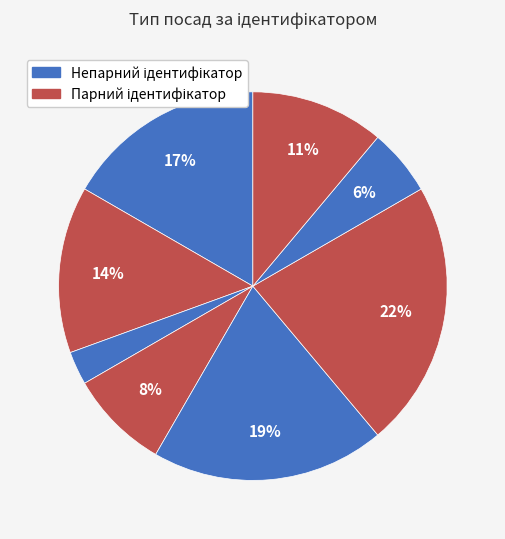

How many slices are in this pie chart?

8